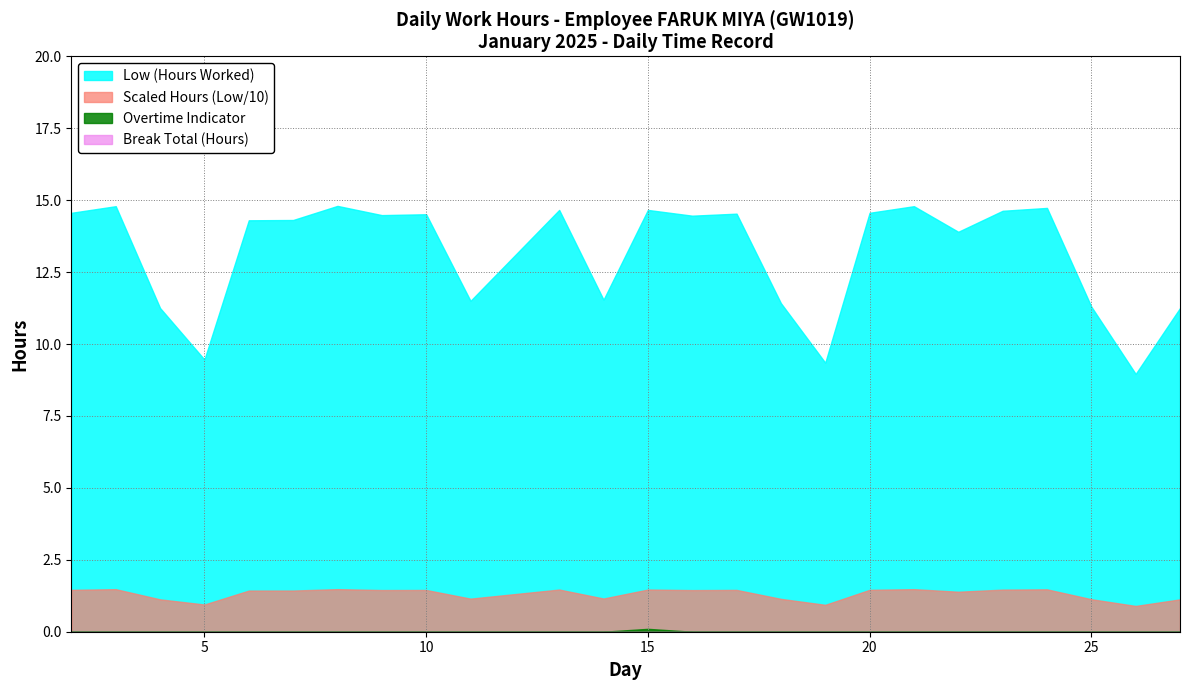

At which label does Low Scaled reach its peak?

8